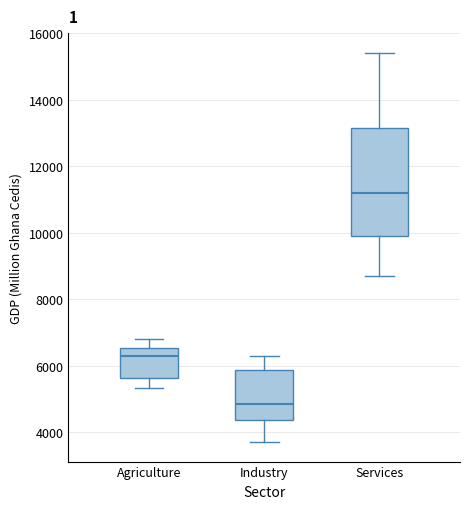

Where does the lower whisker of the box for Agriculture end on the y-axis? The values are not printed on the chart, so give them approximately, as read against the axis.

5400